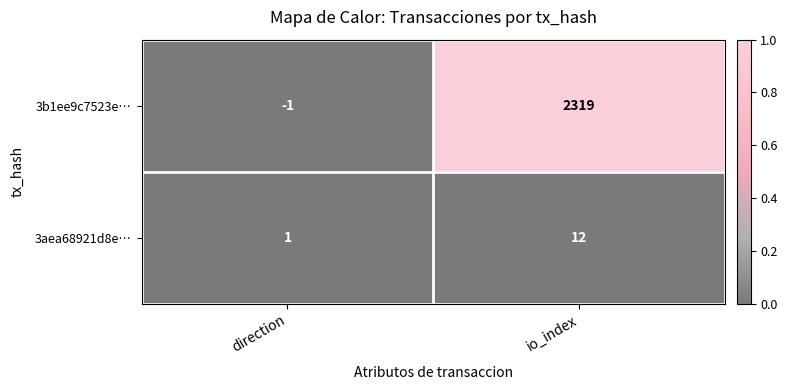

Reading left to right, what are all the values shown in this chart?

3b1ee9c7523e…: -1	2319
3aea68921d8e…: 1	12